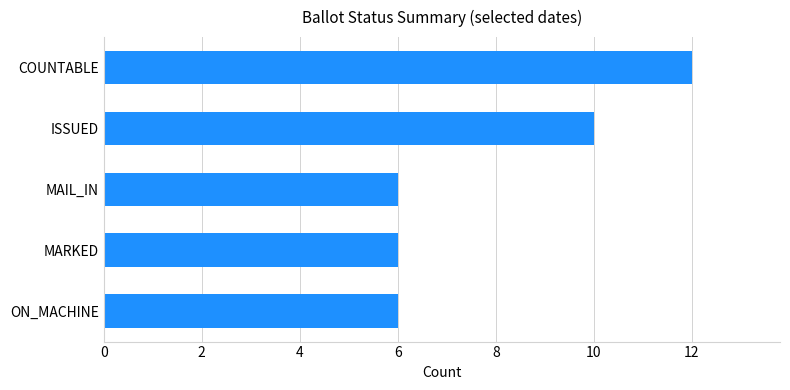

At which category does the chart reach its peak across all series?

COUNTABLE